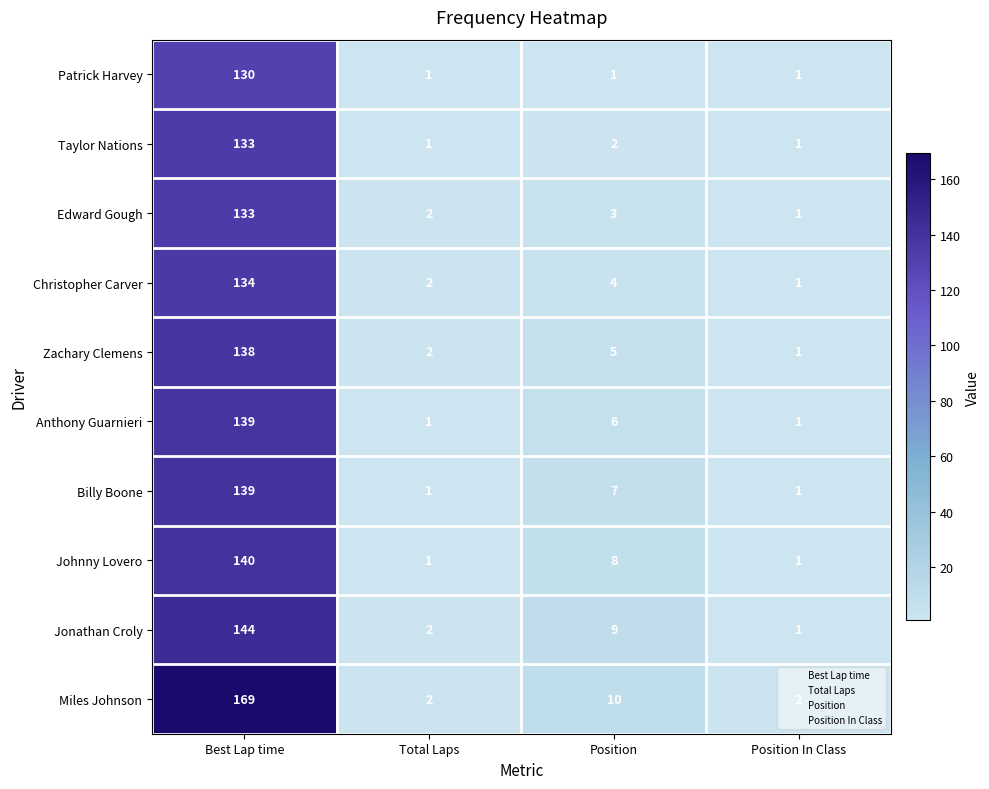

Which series has the largest total across all categories?

Miles Johnson